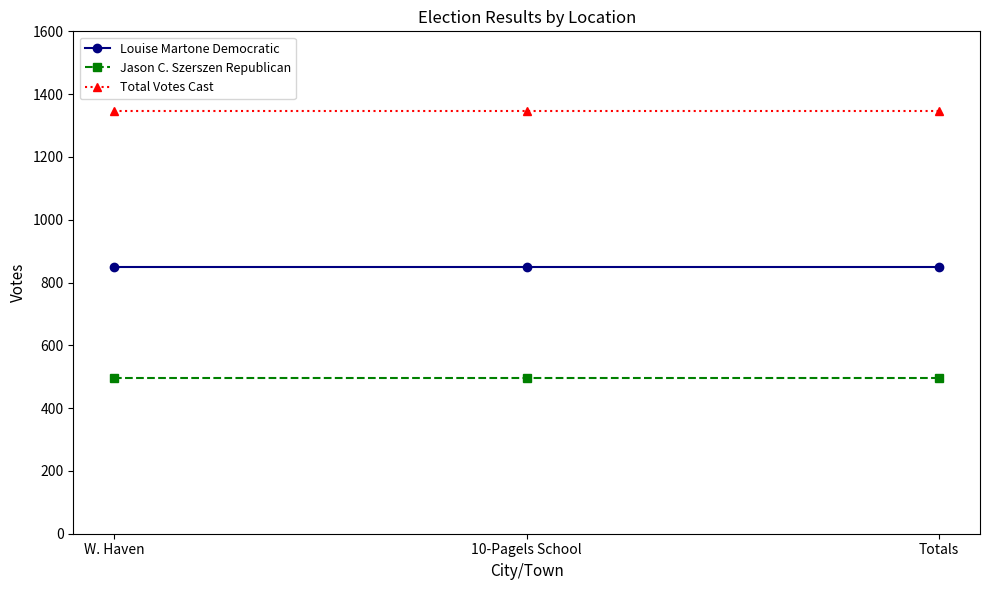

How many series are shown in this chart?

3